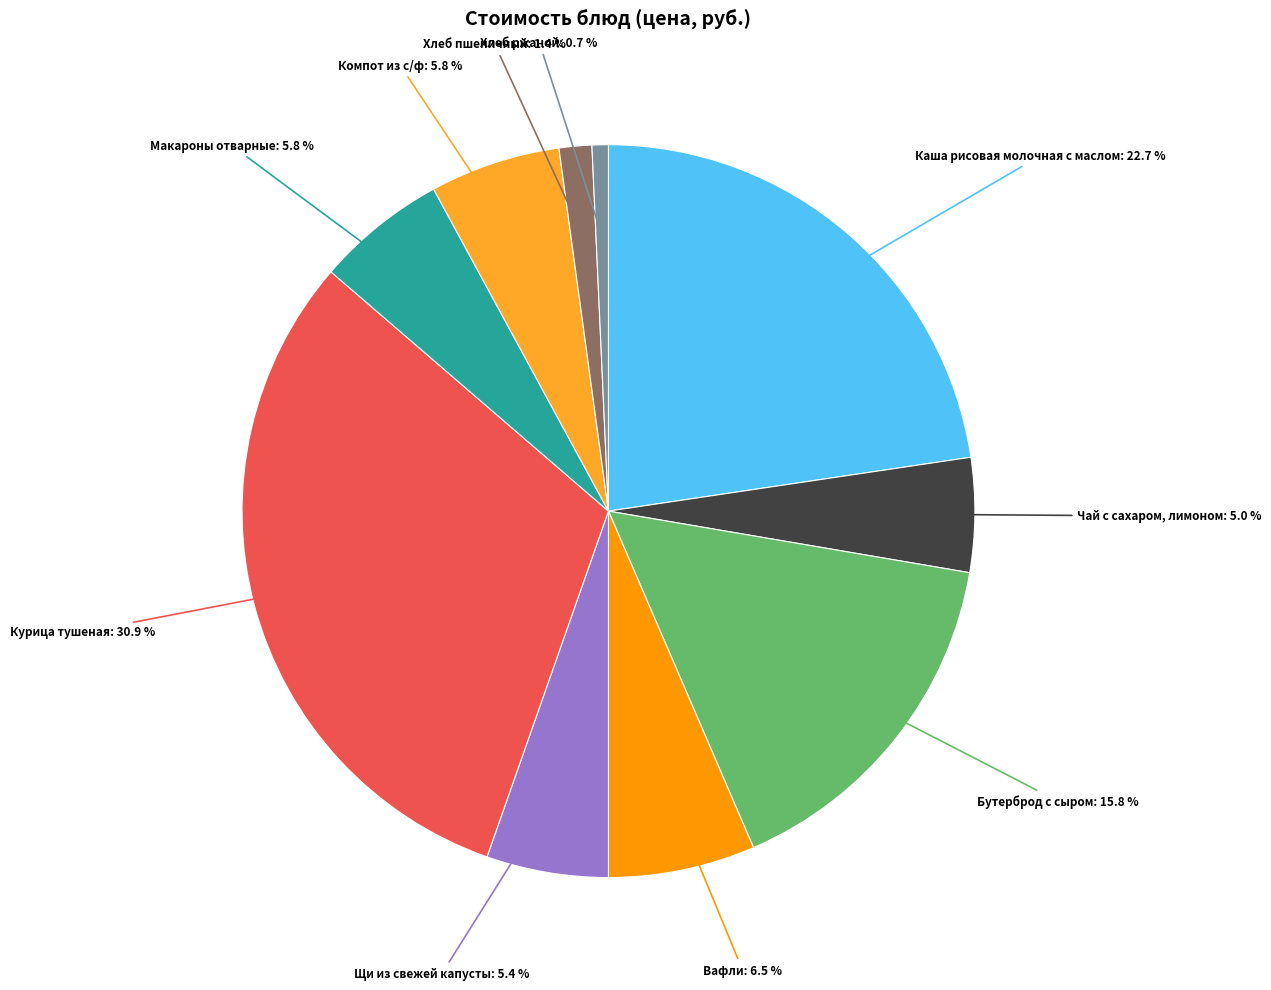

Which has a higher value, Хлеб ржаной or Каша рисовая молочная с маслом?

Каша рисовая молочная с маслом